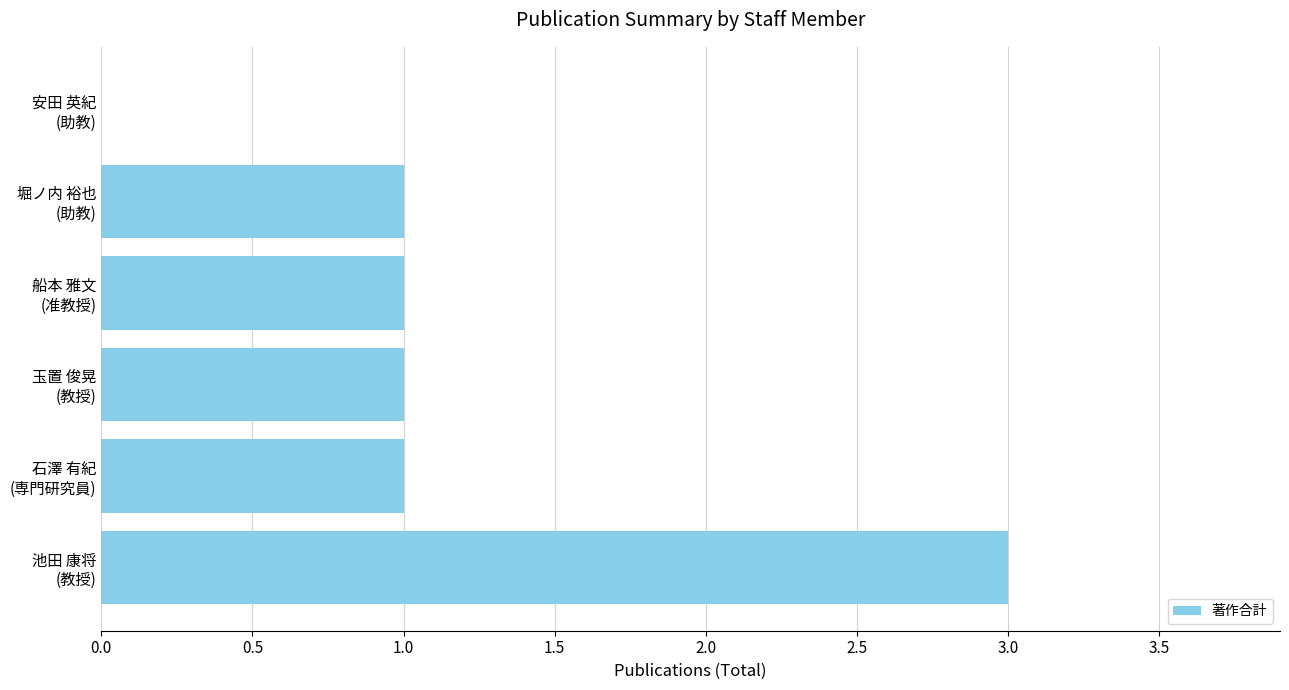

What is the maximum value shown in the chart?

3